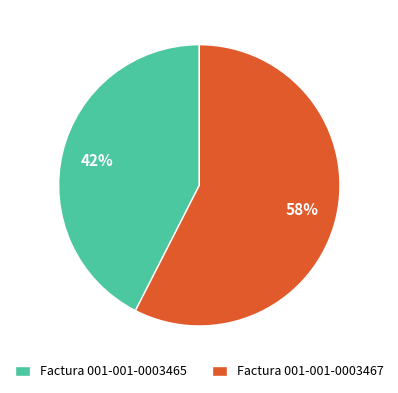

Is the sum of Factura 001-001-0003467 and Factura 001-001-0003465 greater than half?

Yes